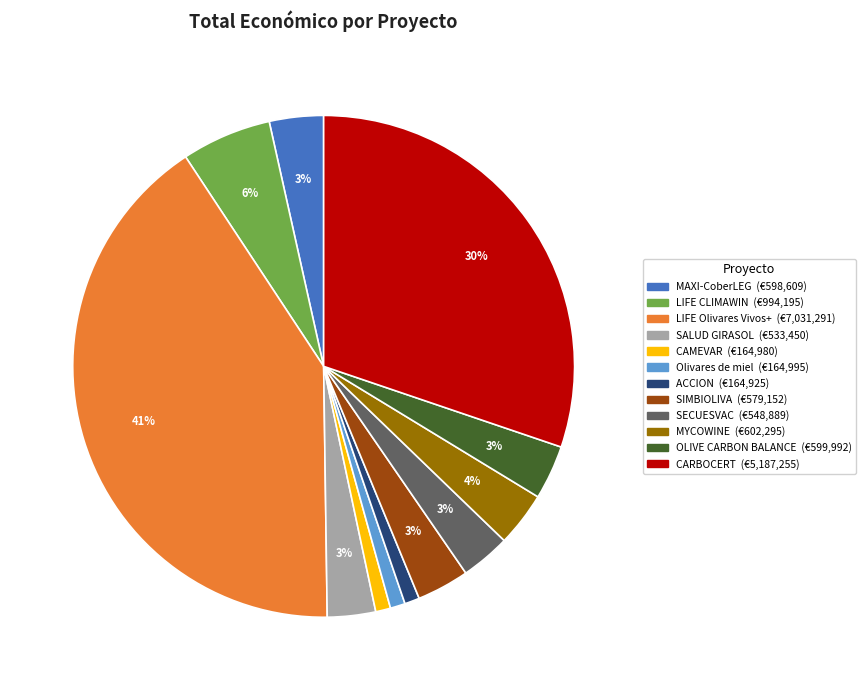

Count the number of slices in the pie.

12